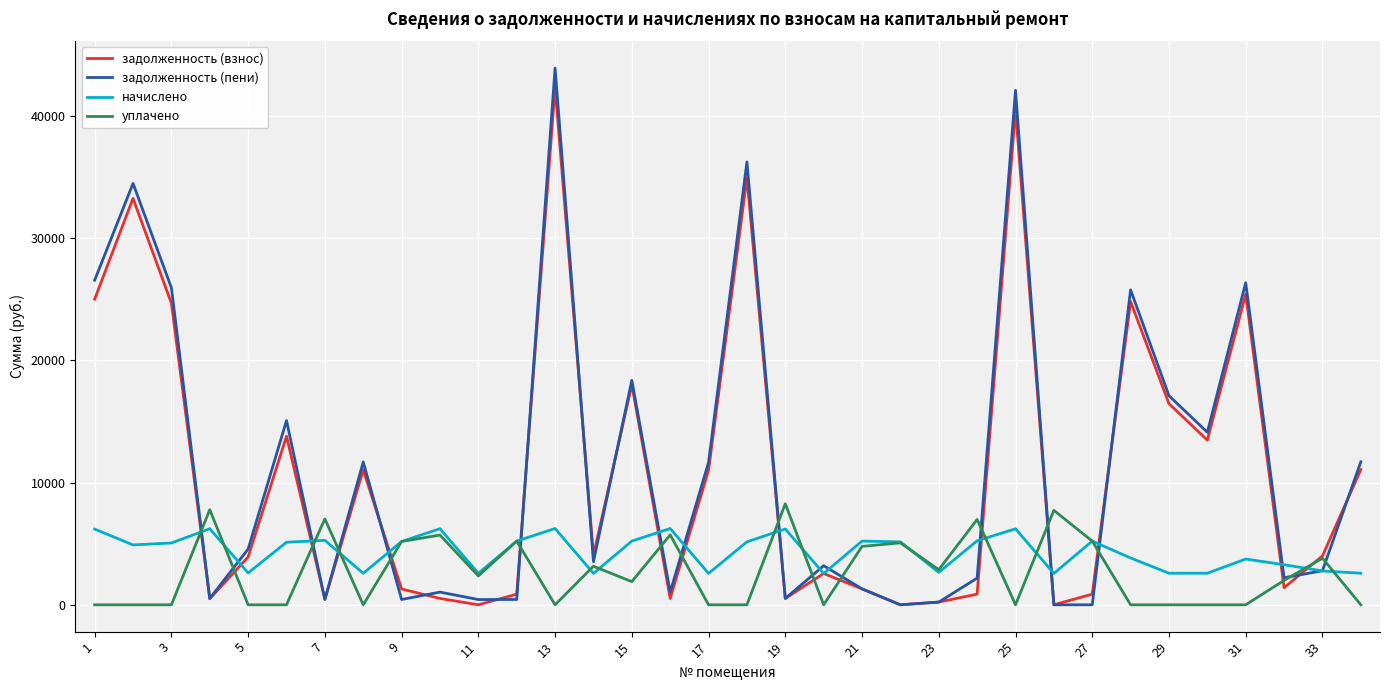

Which series has the largest range (max minus min)?

задолженность (пени)